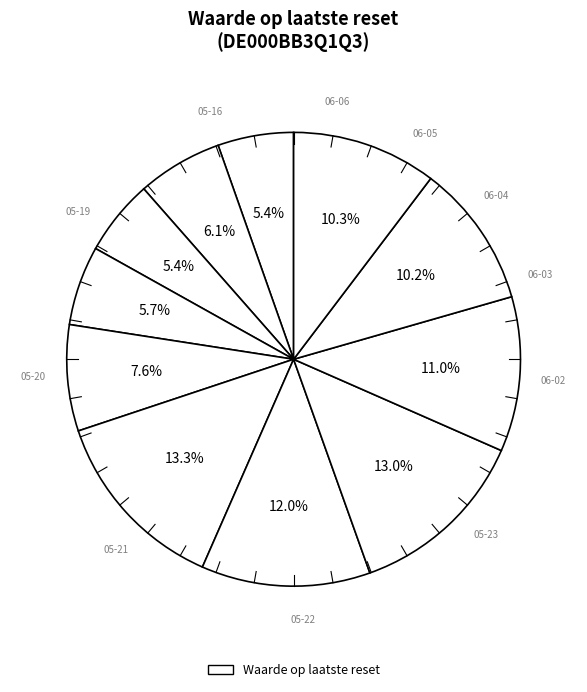

Count the number of slices in the pie.

11